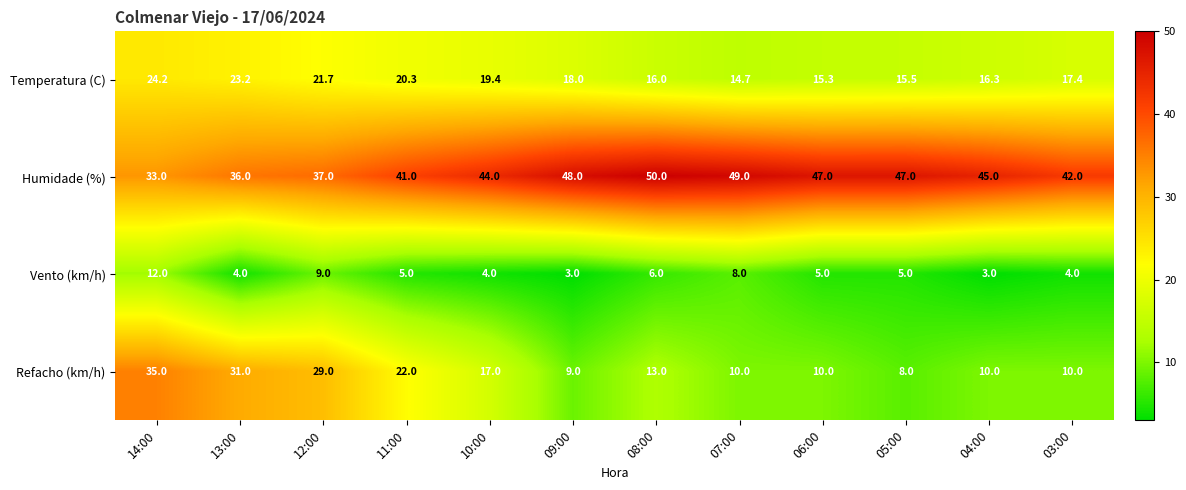

Where does the Refacho (km/h) series first go above 13?

14:00